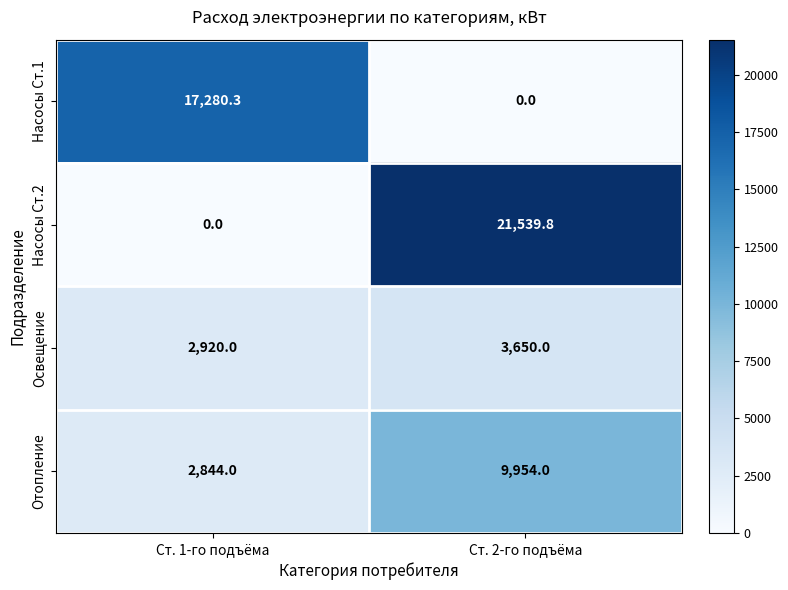

At Ст. 2-го подъёма, list the series in order from largest to smallest.

Насосы Ст.2, Отопление, Освещение, Насосы Ст.1